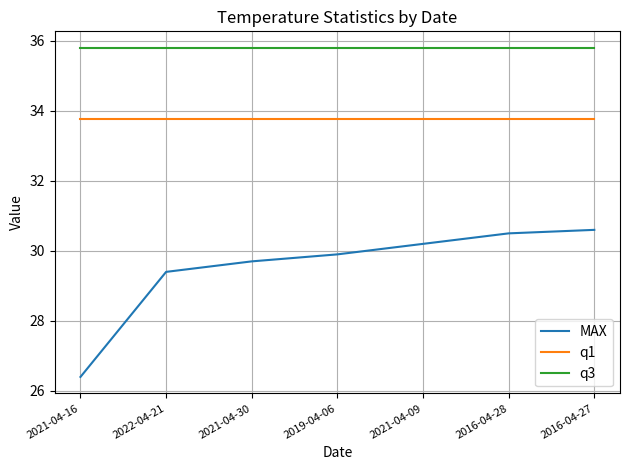

What is the average value of the MAX series?

29.5